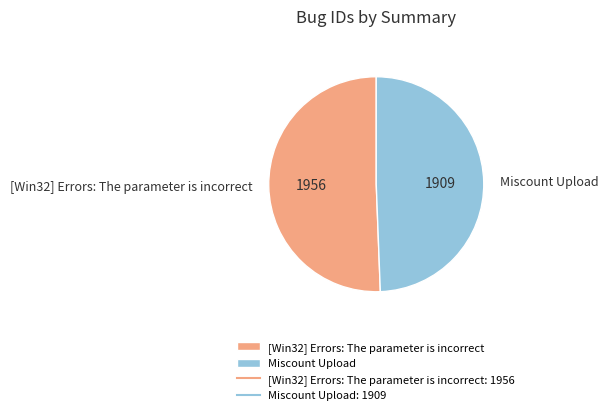

Combined, do Miscount Upload and [Win32] Errors: The parameter is incorrect account for over 50%?

Yes